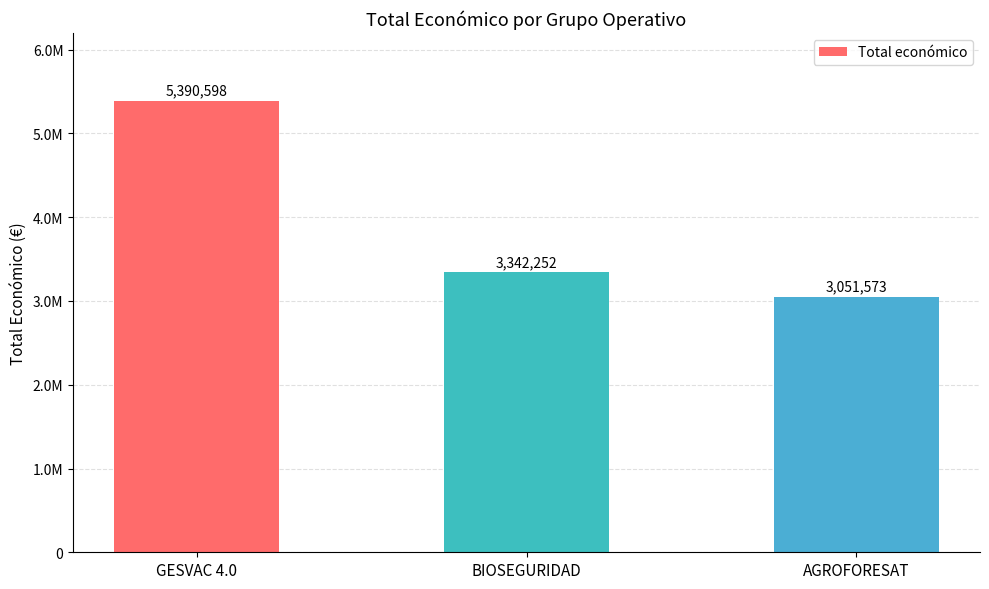

Are the bars horizontal?

No